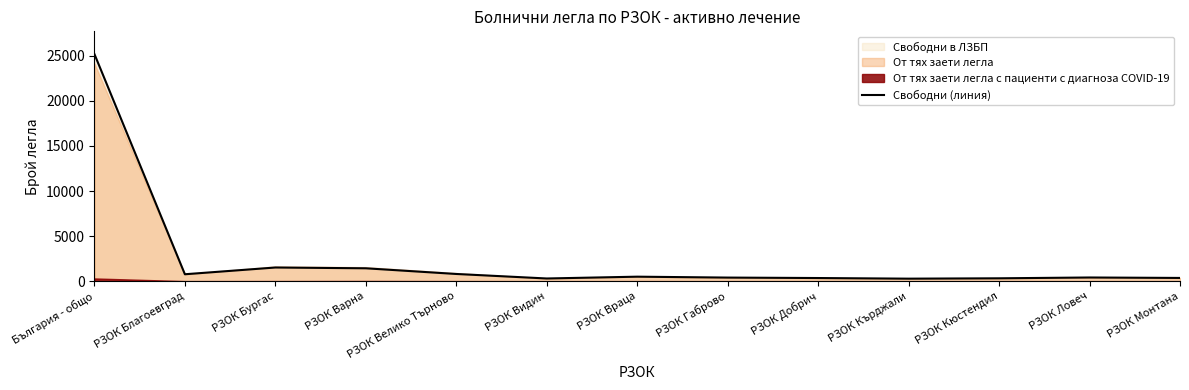

The value at РЗОК Благоевград is 769. True or false?

True